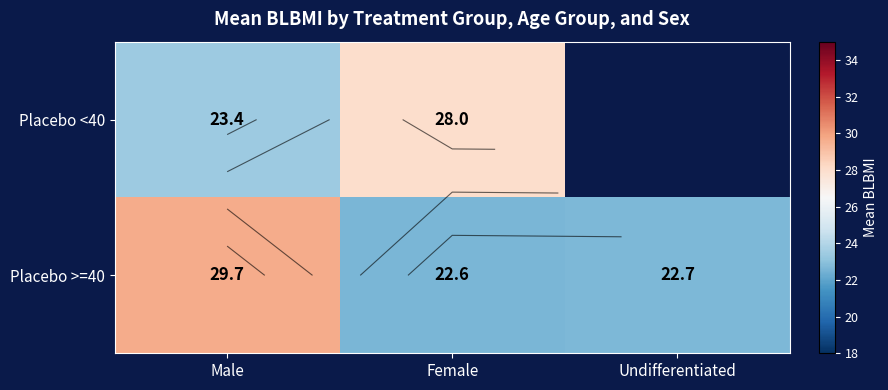

At how many categories does at least one series exceed 23?

2